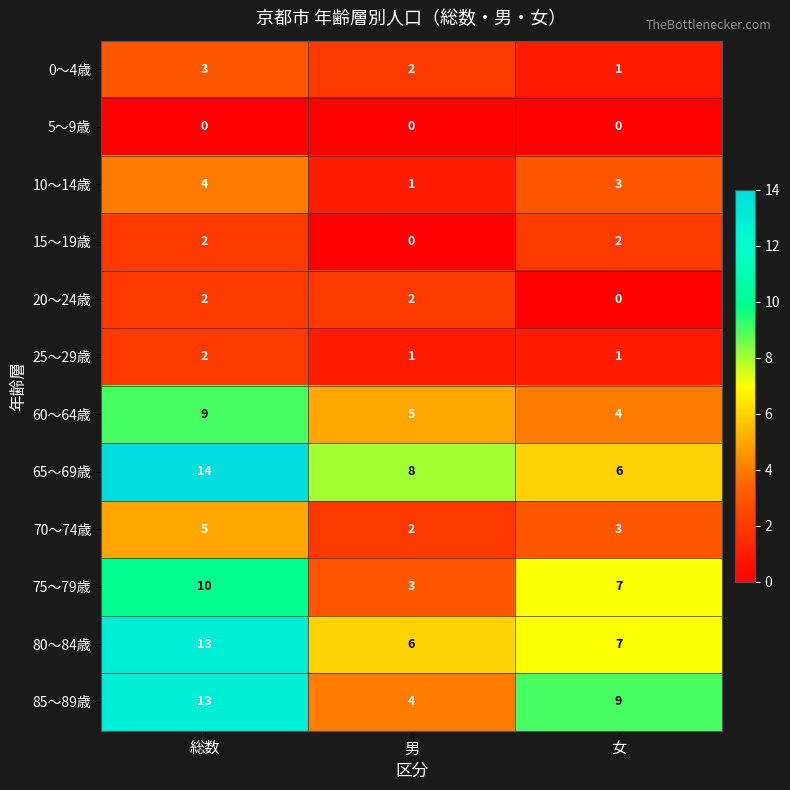

Which series changed the most between 総数 and 女?

65～69歳